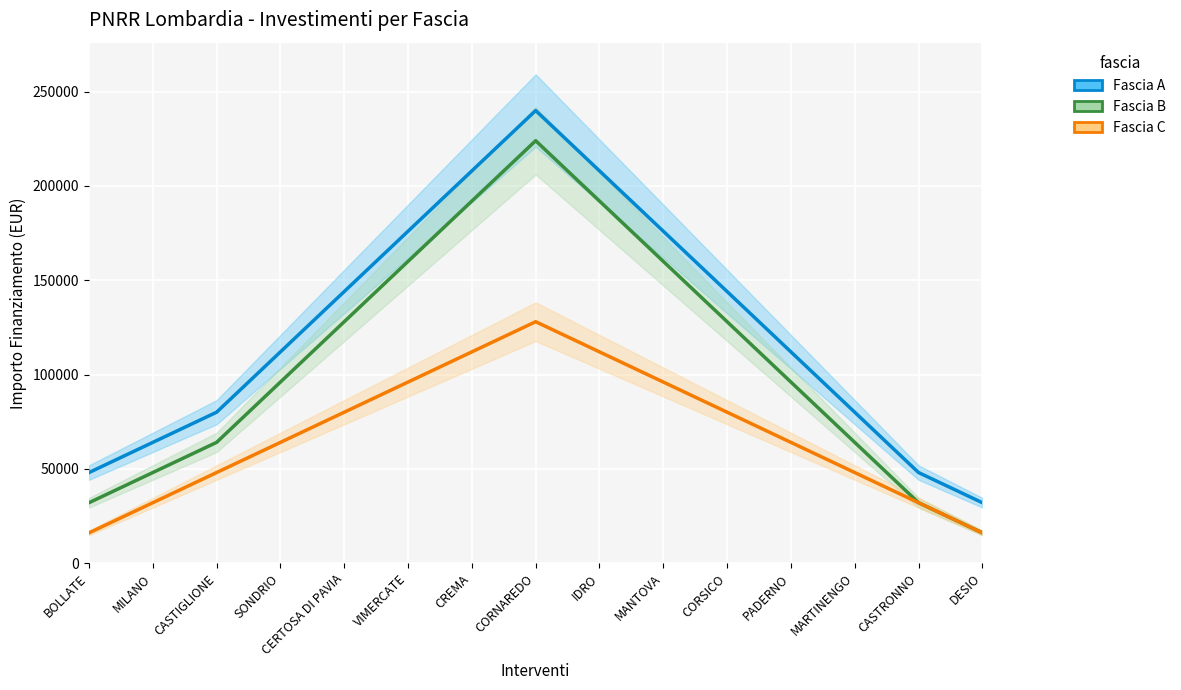

At which category does Fascia C reach its first local peak?

CORNAREDO